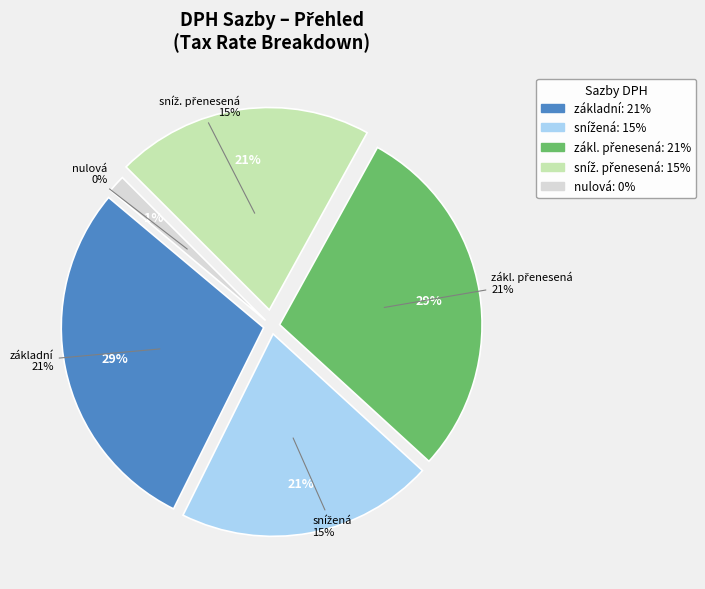

Combined, do základní and sníž. přenesená account for over 50%?

No